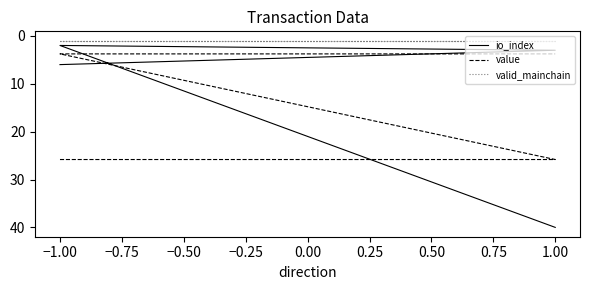

True or false: valid_mainchain and io_index intersect in this chart.

False